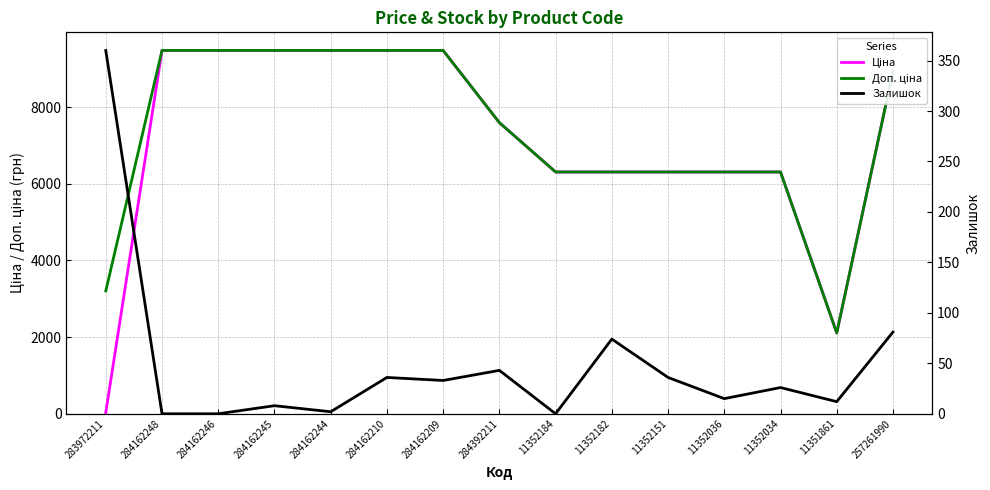

What is the difference between the second highest and second lowest values in the Ціна series?

7371.7